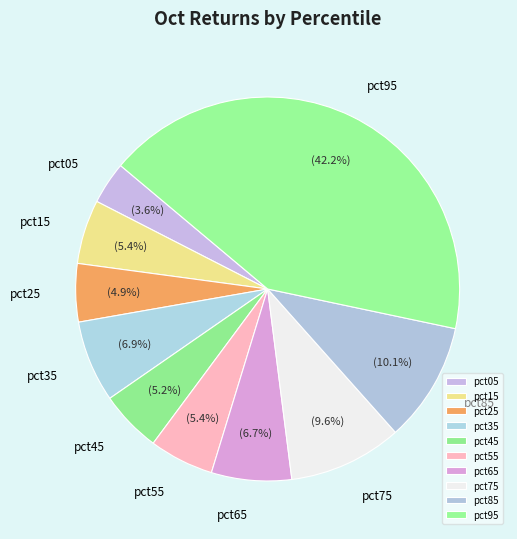

The pct05 slice represents 14% of the pie. True or false?

False